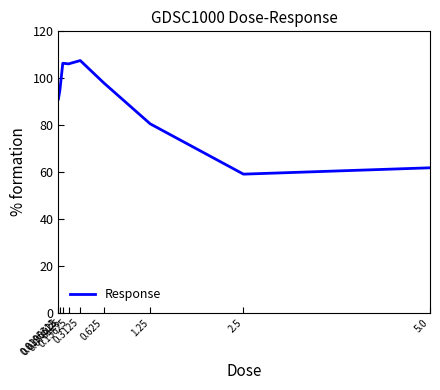

Where does the data first go above 94?

0.0390625